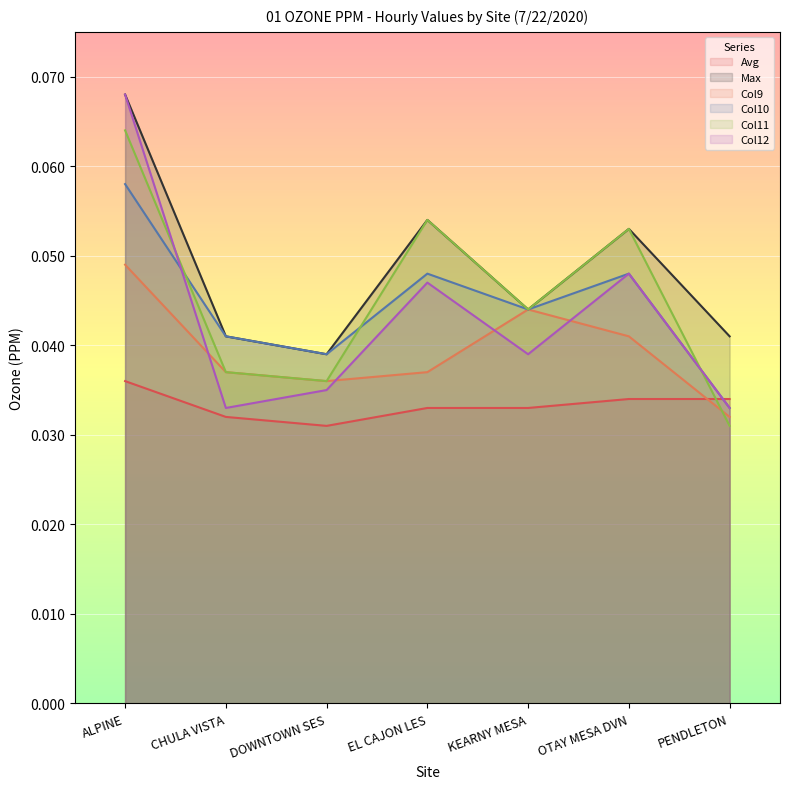

True or false: Col12 has more than 1 points higher than both neighbors.

True